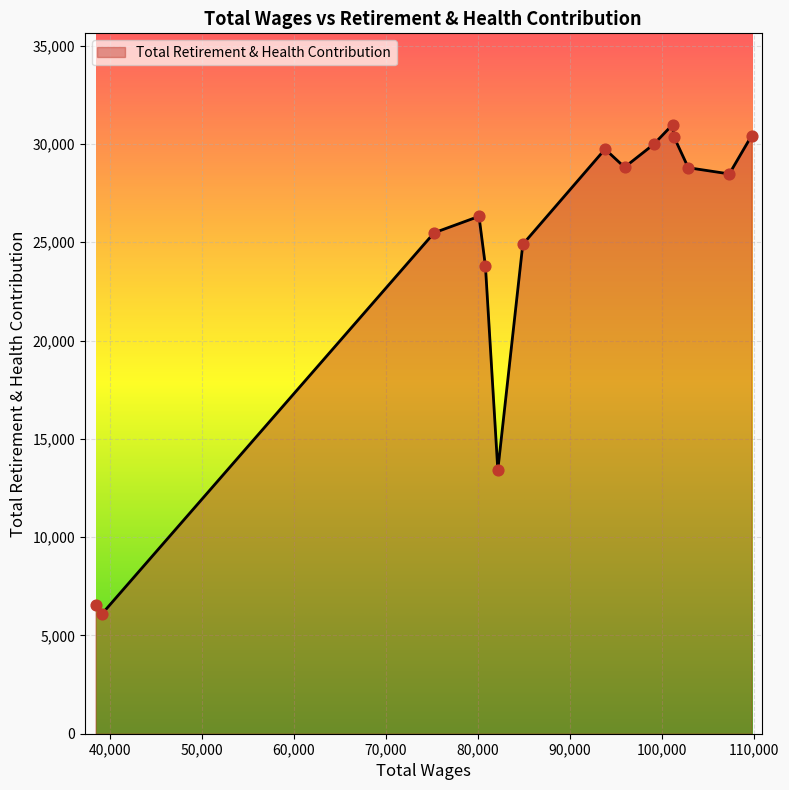

What is the greatest value displayed?

30978